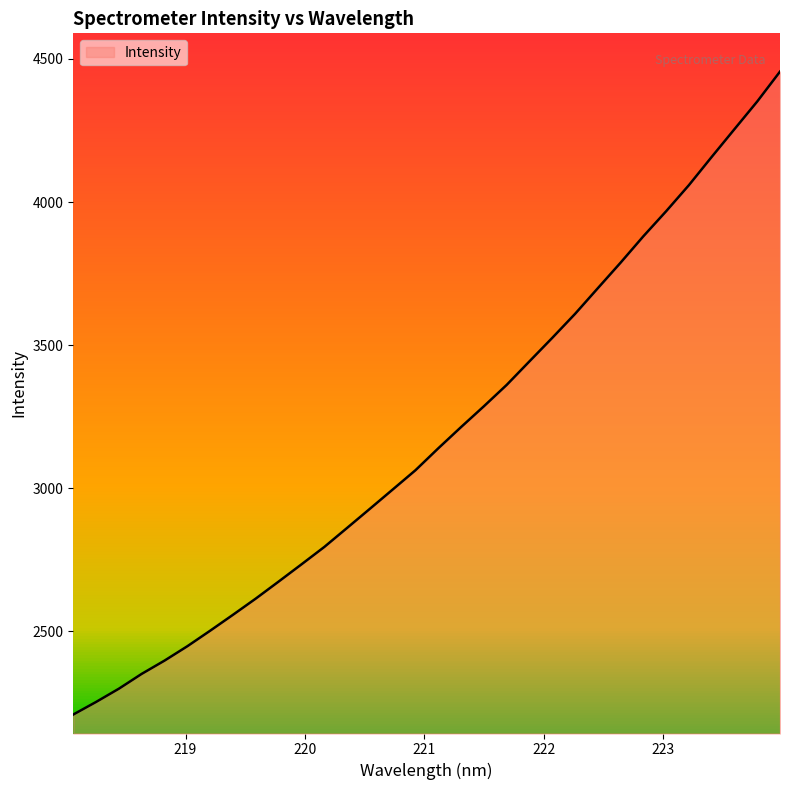

What is the difference between the maximum and minimum values?

2245.9